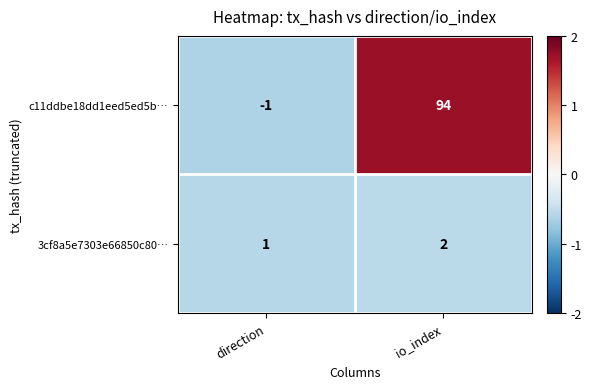

Which series changed the most between direction and io_index?

c11ddbe18dd1eed5ed5b…